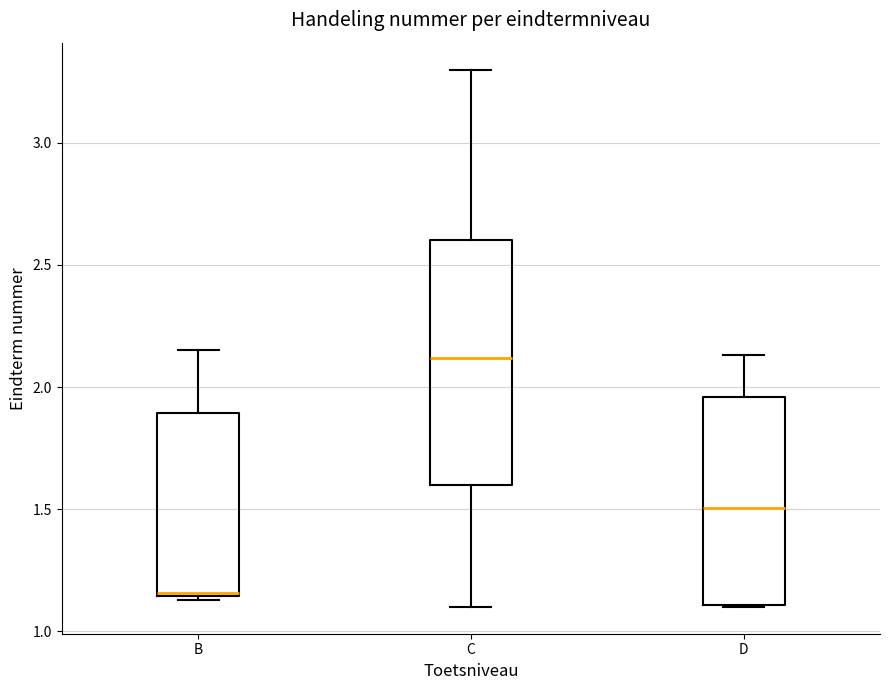

Reading left to right, transcribe this box plot: for each box, give where its median line is, the range the box spans, and where its two whiskers end, as read against the y-axis. The values are not printed on the chart, so give them approximately, as read against the axis.

B: median 1.15, box 1.15 to 1.90, whiskers 1.15 to 2.15
C: median 2.10, box 1.60 to 2.60, whiskers 1.10 to 3.30
D: median 1.50, box 1.10 to 1.95, whiskers 1.10 to 2.15